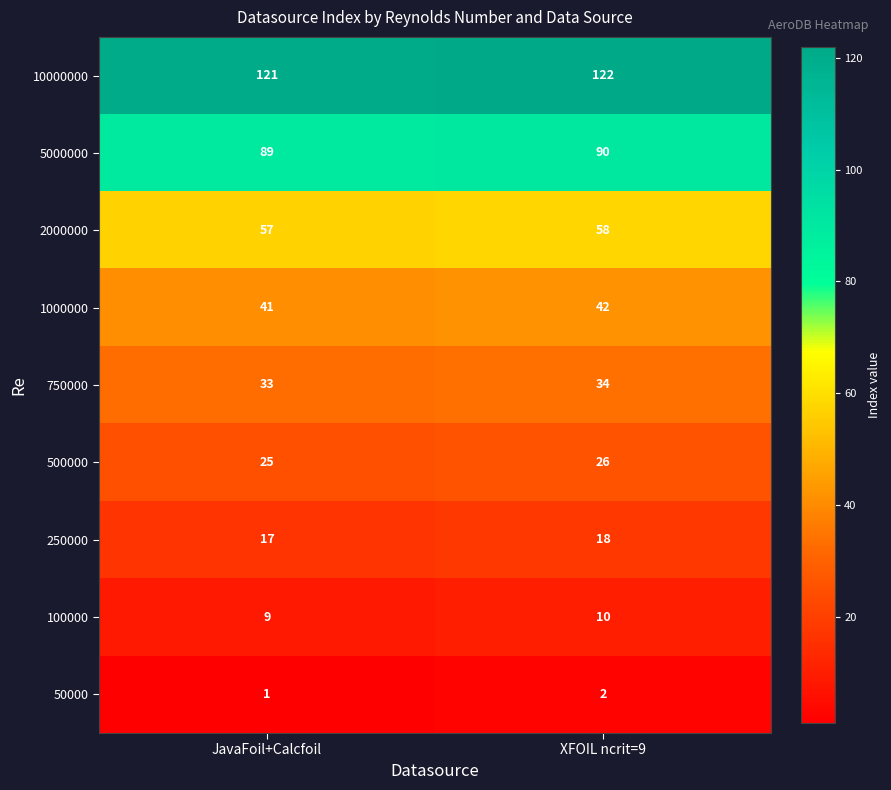

Where is 50000 nearest to the value 1?

JavaFoil+Calcfoil